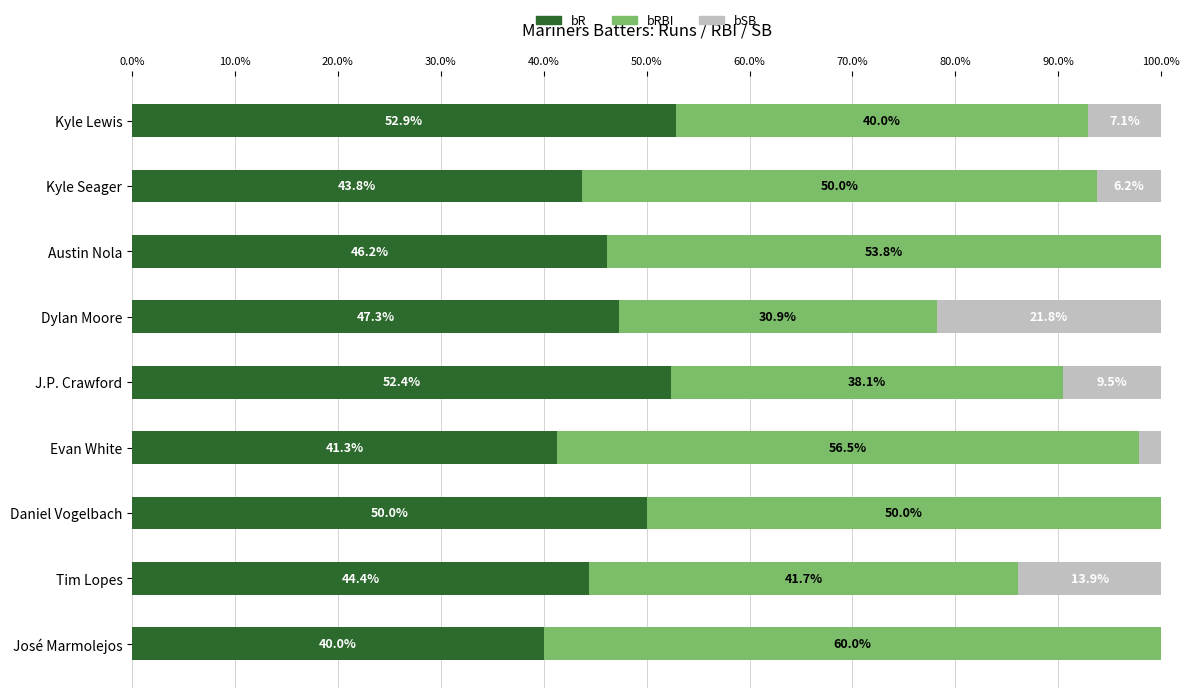

What is the total value across all series at Evan White?

100.0